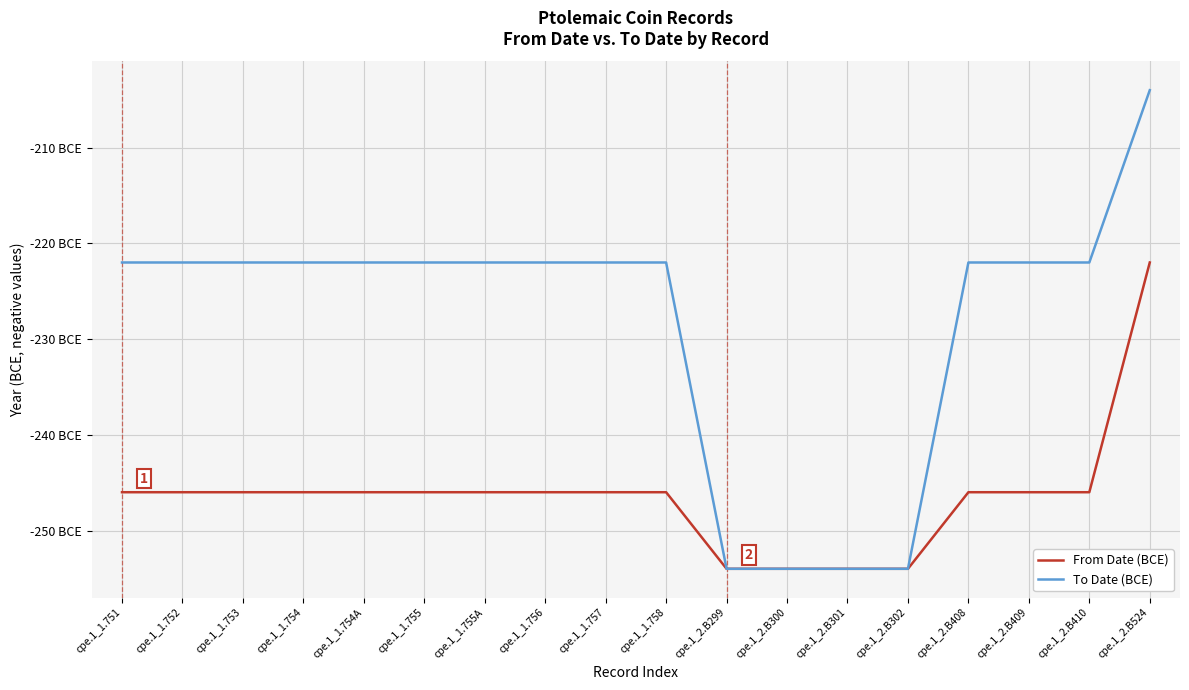

Does the chart display data point markers on the line(s)?

No